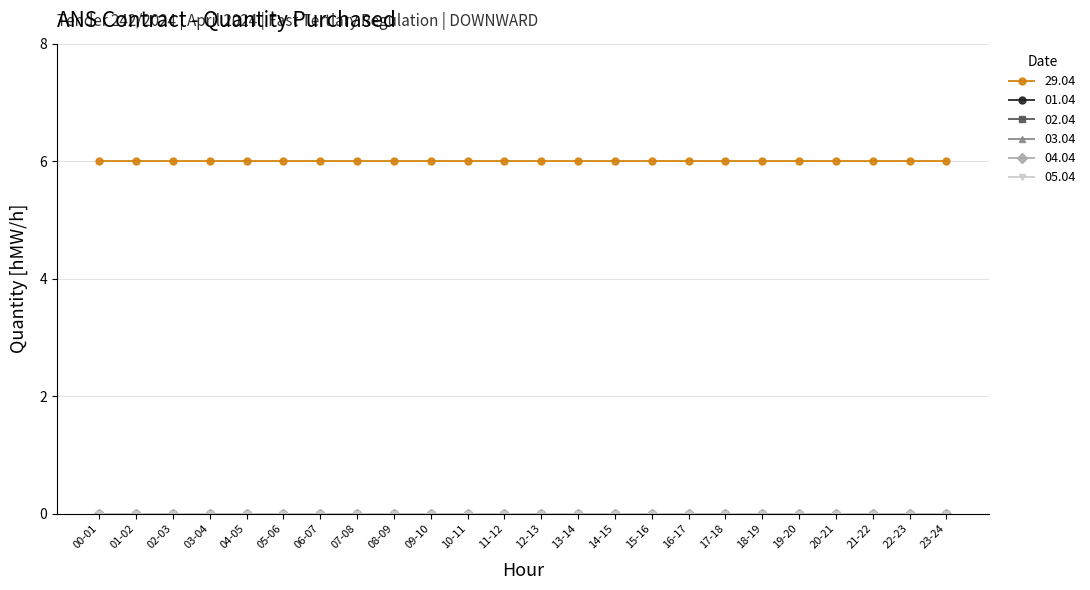

True or false: 03.04 has more than 1 points higher than both neighbors.

False